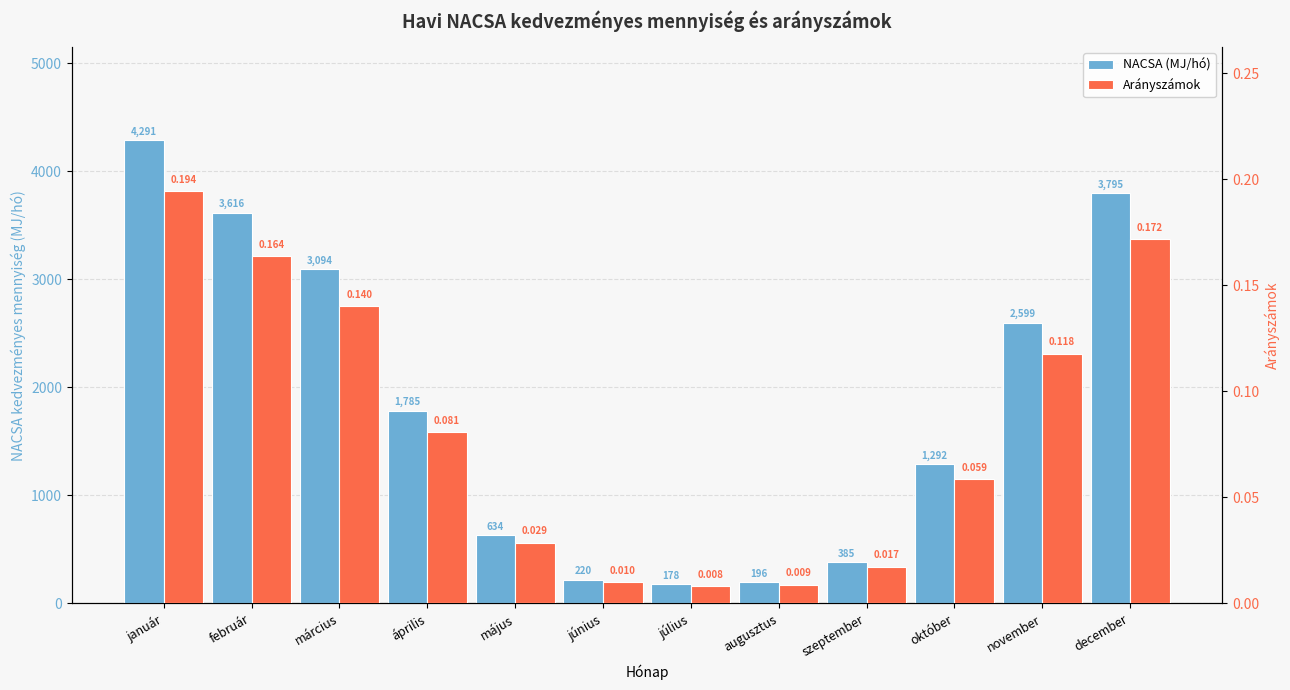

Which category has the lowest value in the Arányszámok series?

július